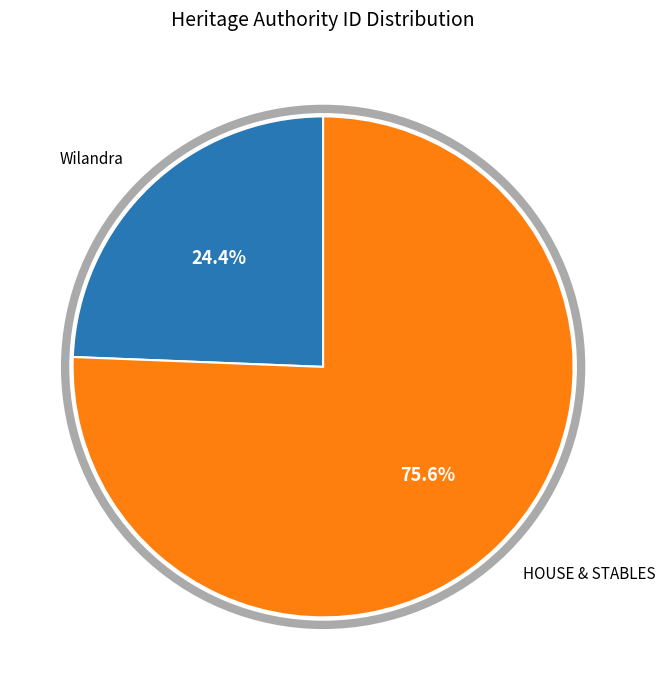

How many segments does this pie chart have?

2